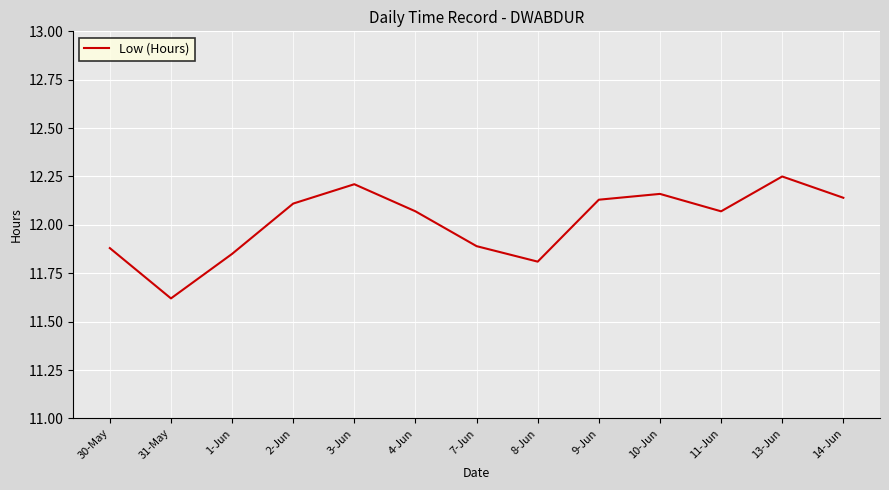

Where is the data nearest to the value 11?

31-May